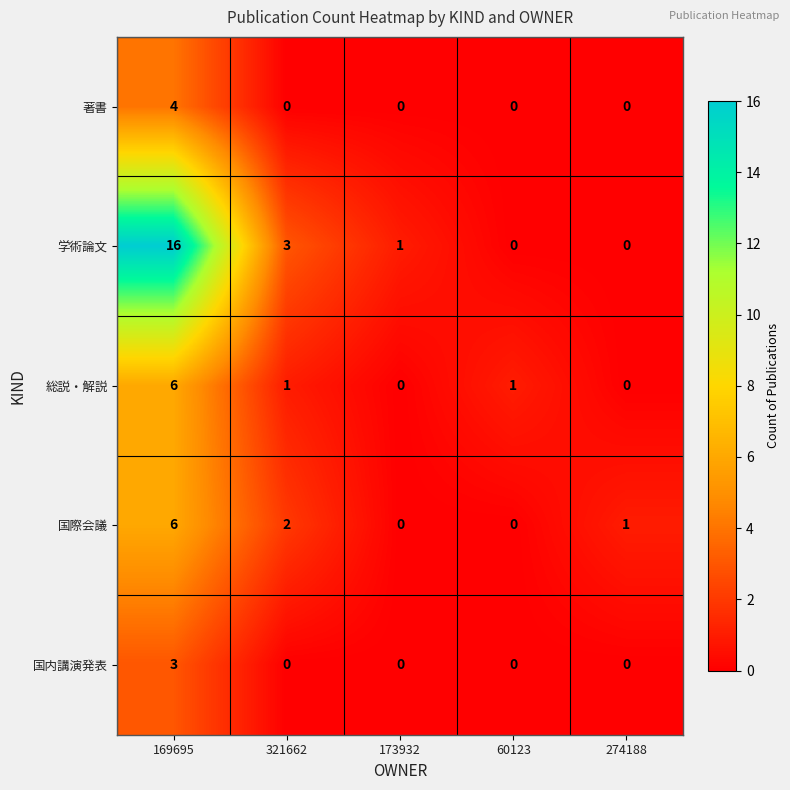

What is the difference between the maximum and minimum values in the 国内講演発表 series?

3